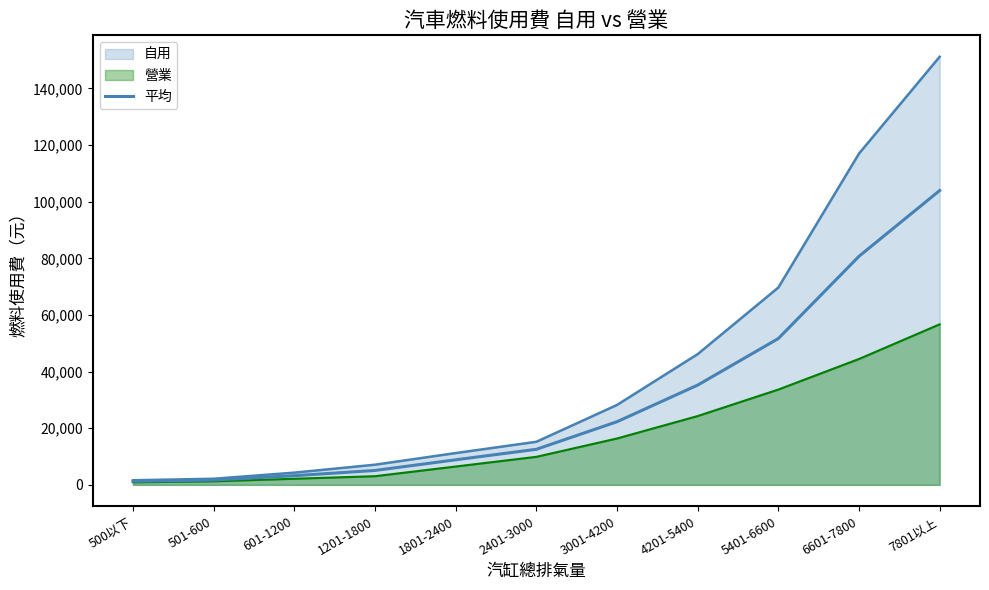

Is it true that the value at 5401-6600 is 51675?

True